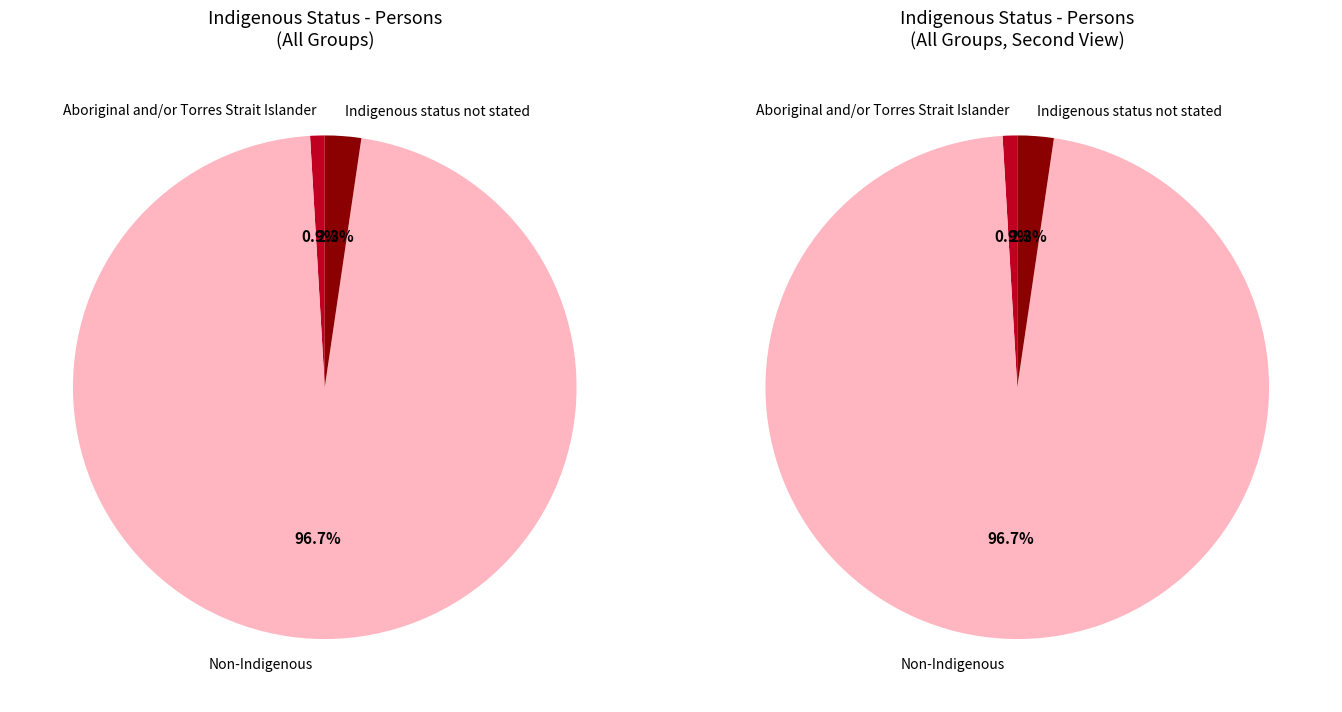

Which category has the biggest portion of the pie?

Non-Indigenous